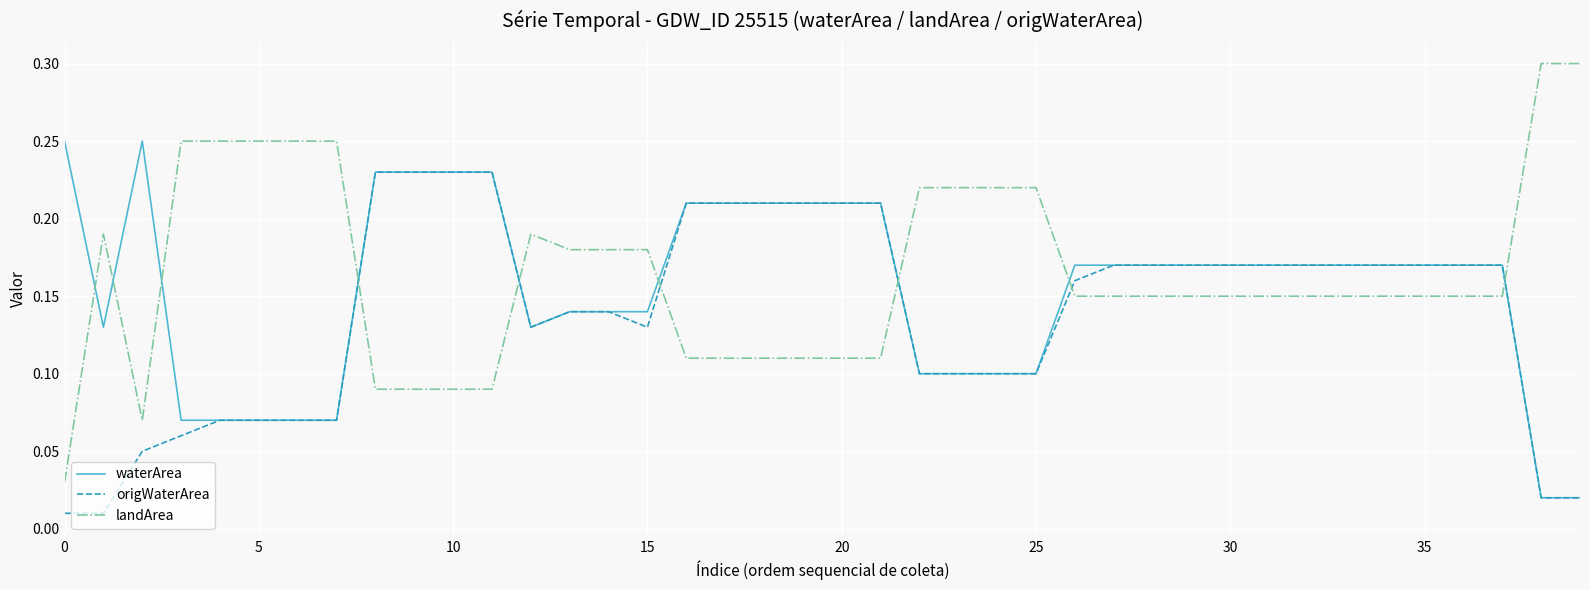

Rank the series by their maximum value, from highest to lowest.

landArea, waterArea, origWaterArea